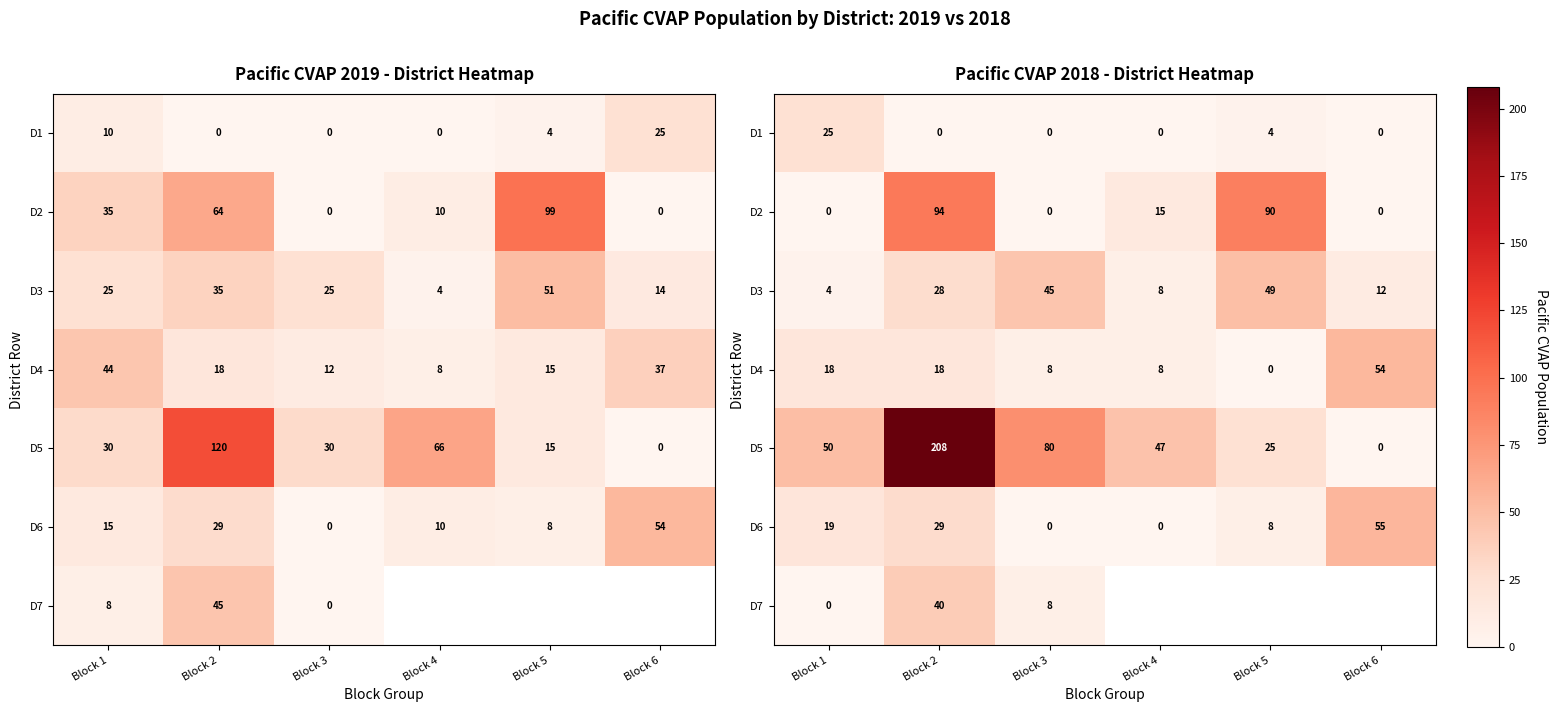

What is the sum of the D3 values at Block 1 and Block 6?

16.0